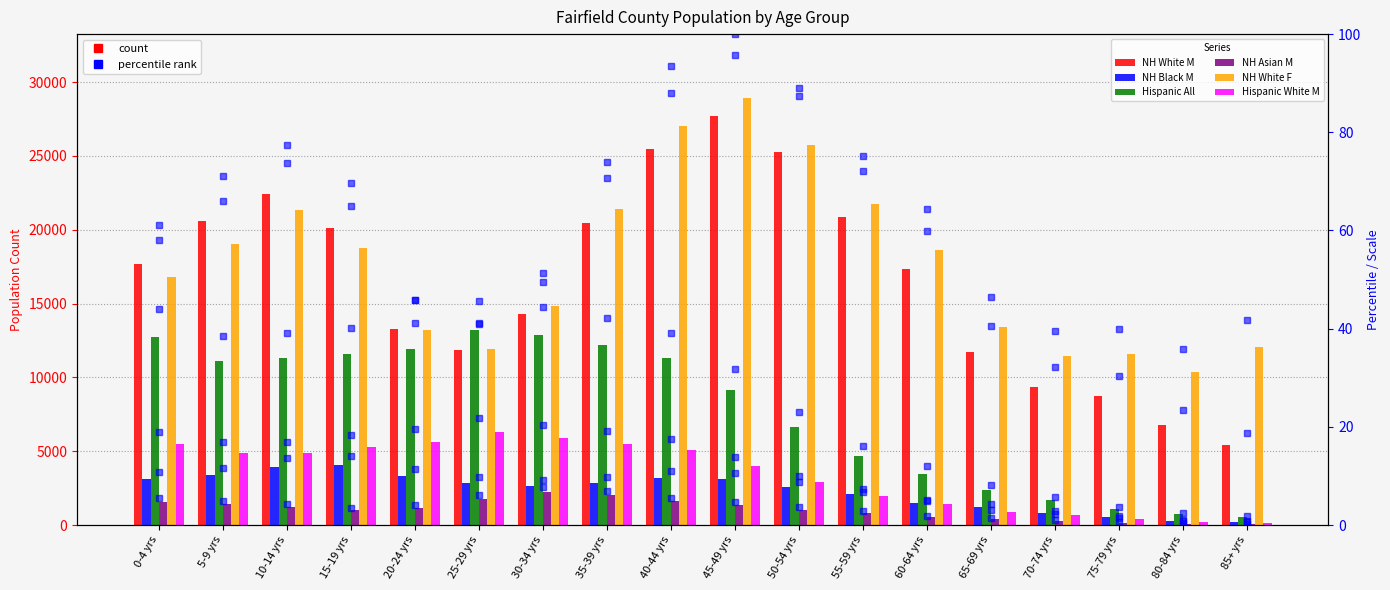

Count the number of data series in this chart.

6